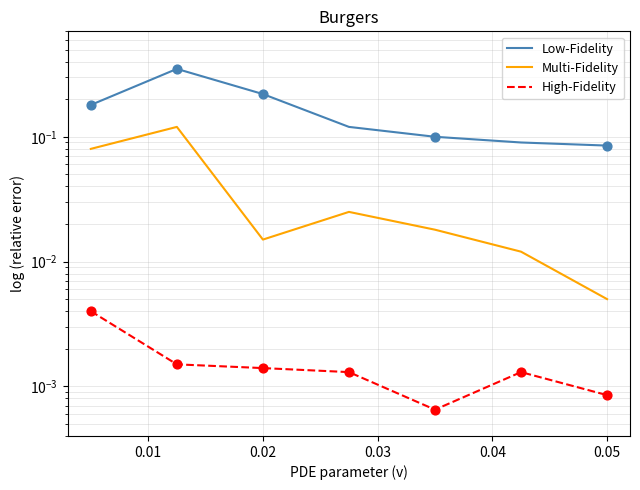

Which series contains the lowest Y value?

High-Fidelity